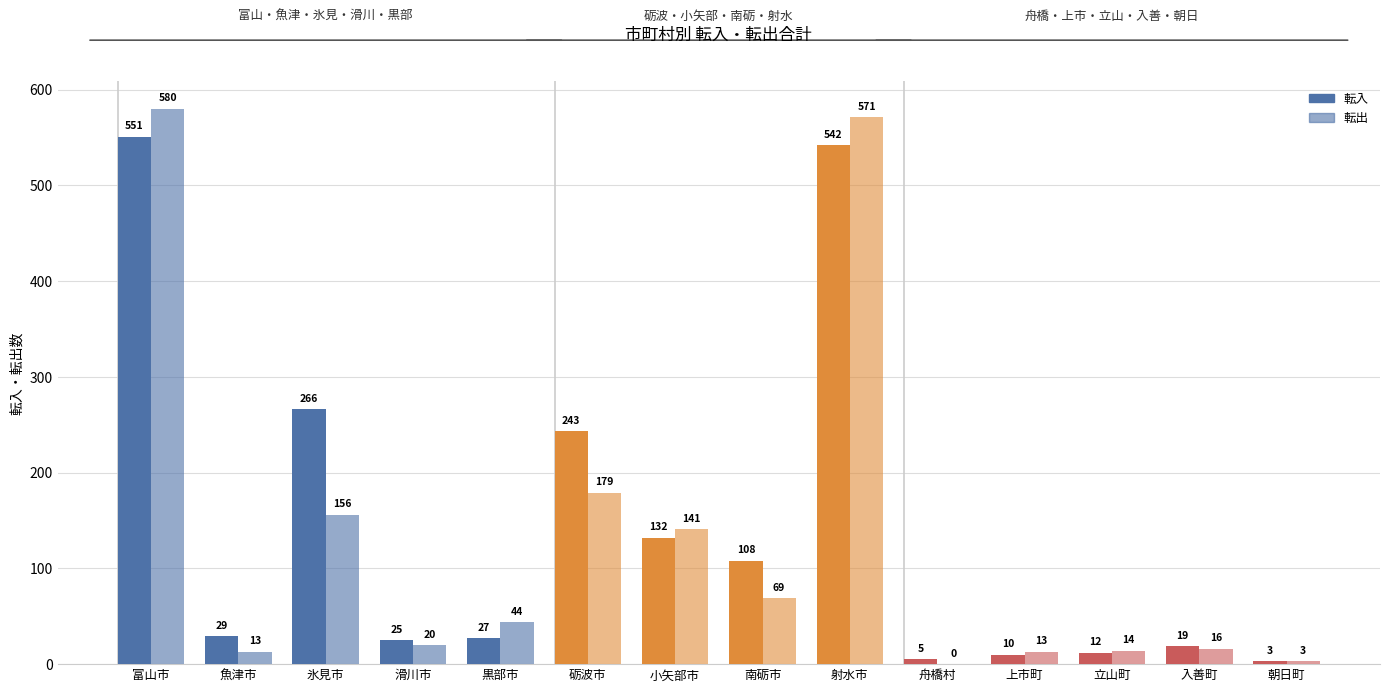

At which category does the chart reach its minimum across all series?

舟橋村